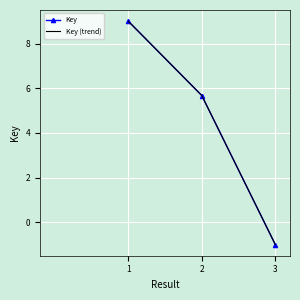

How many data points in Key are above 5?

2